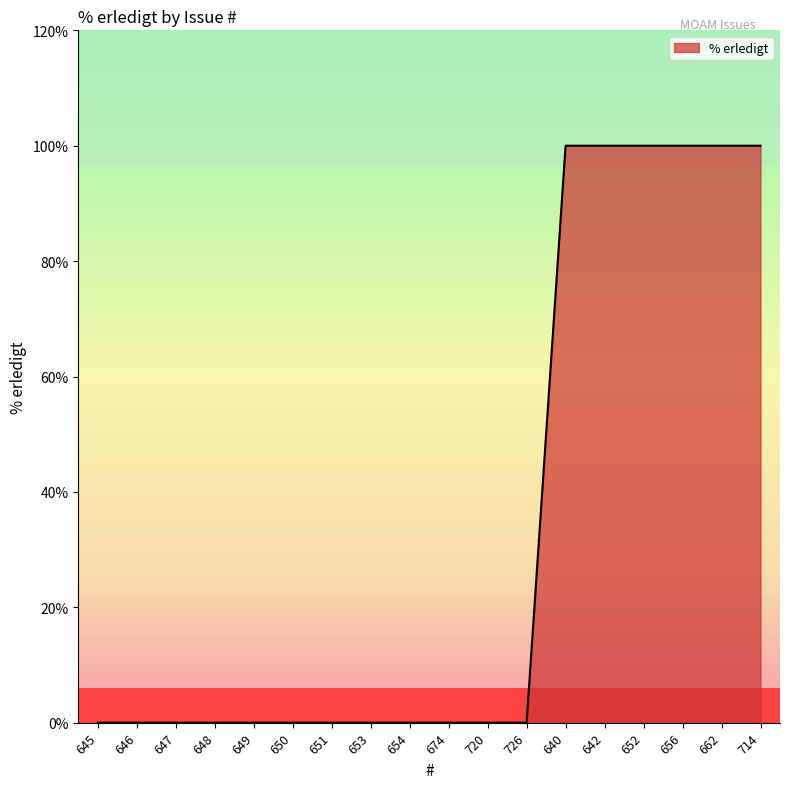

What position from the right is 651?

12